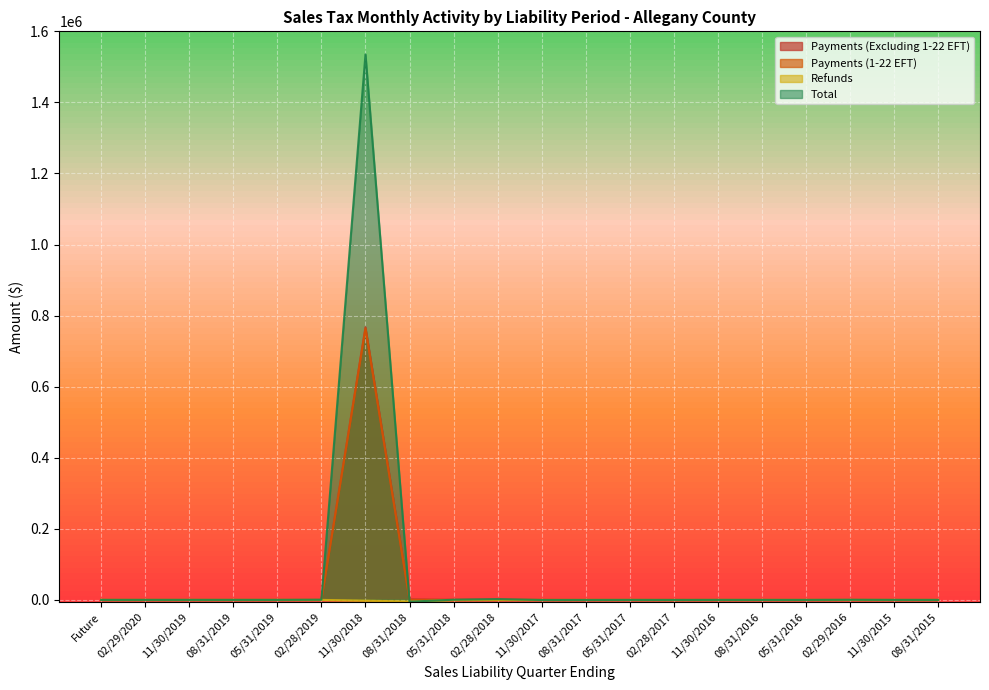

What is the difference between the maximum and second lowest values in the Total series?

1535488.5